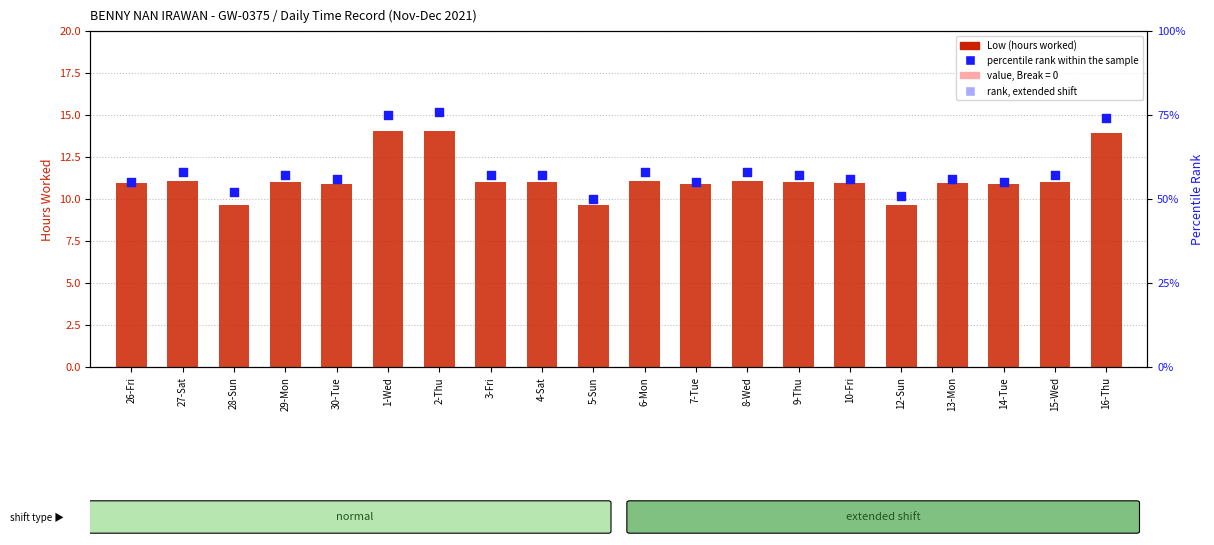

At how many categories does at least one series exceed 16?

20